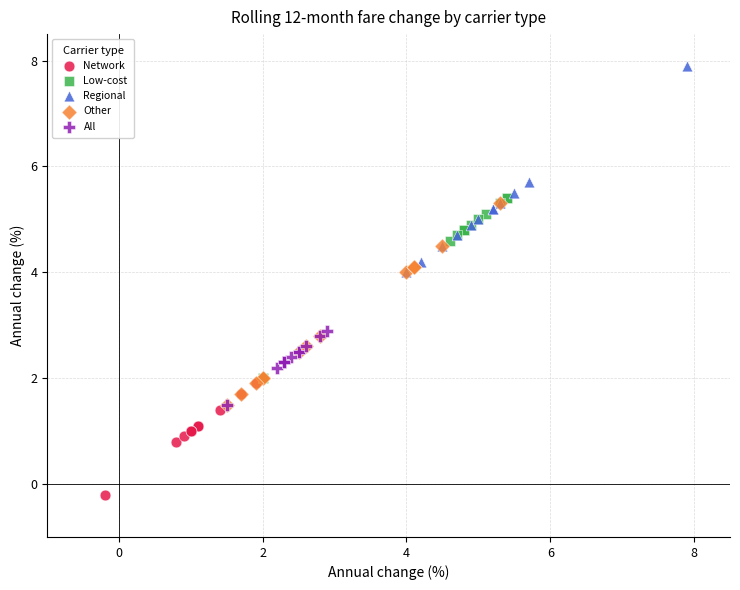

Which series reaches the maximum Y coordinate?

Regional